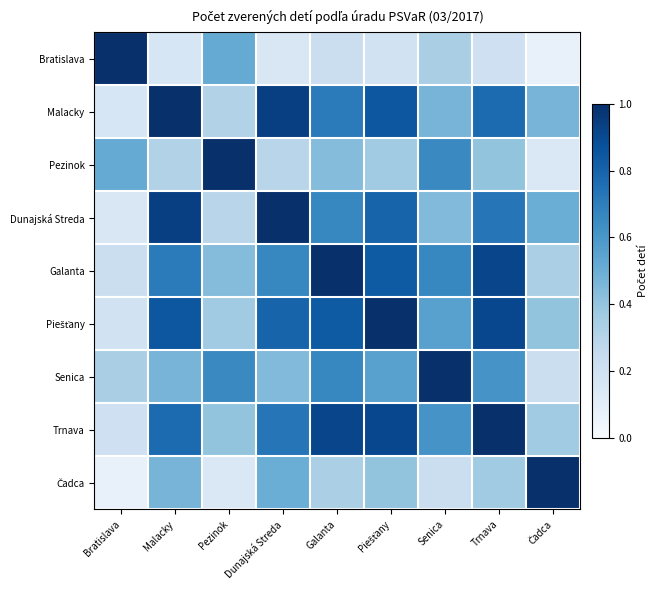

At Dunajská Streda, list the series in order from smallest to largest.

Bratislava, Pezinok, Senica, Čadca, Galanta, Trnava, Piešťany, Malacky, Dunajská Streda